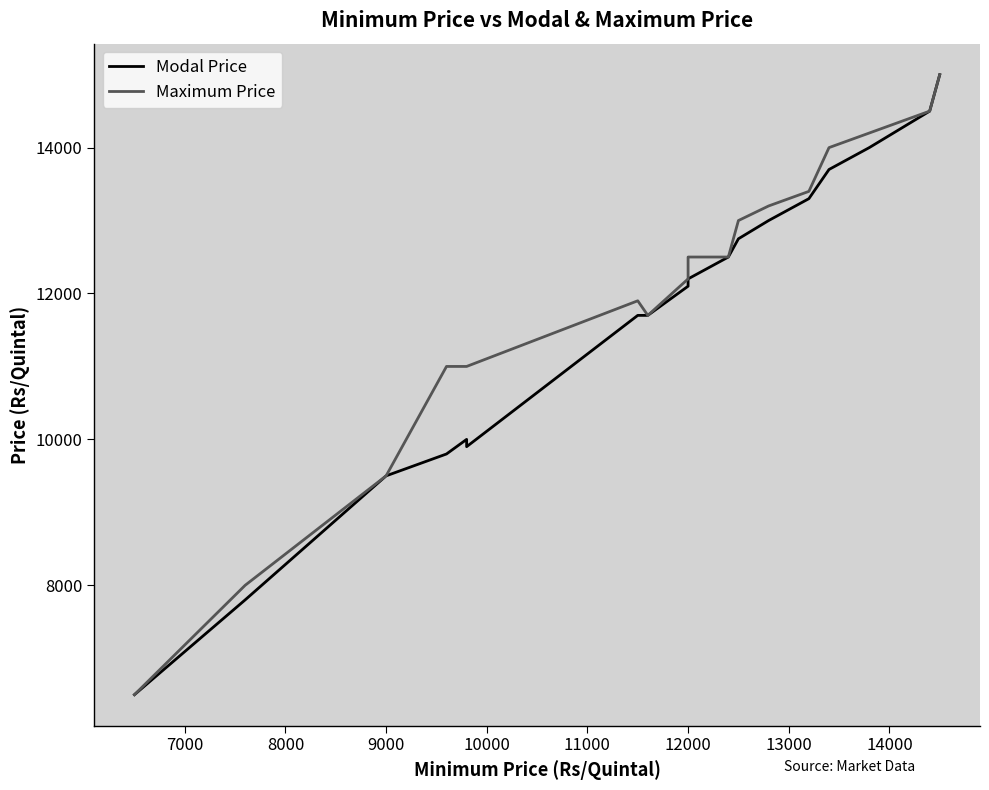

How many distinct data groups are displayed?

2